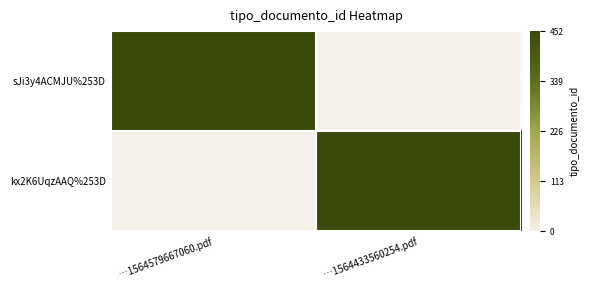

What is the greatest value displayed?

1